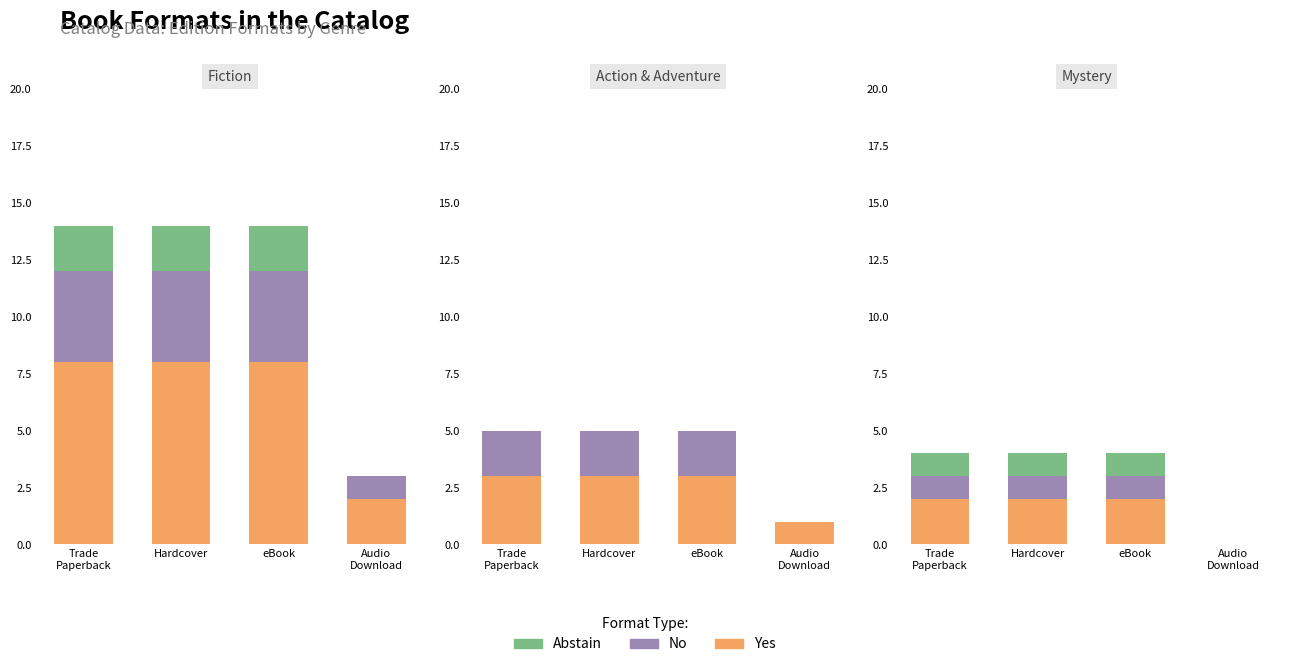

True or false: Yes has a value of 2 at eBook.

True